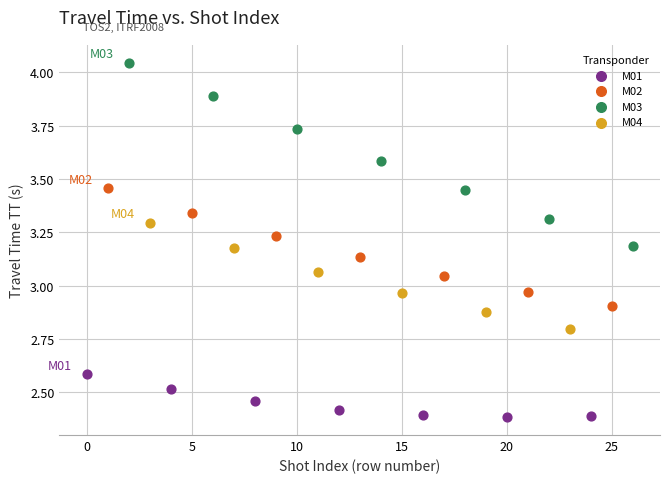

Which series reaches the maximum Y coordinate?

M03